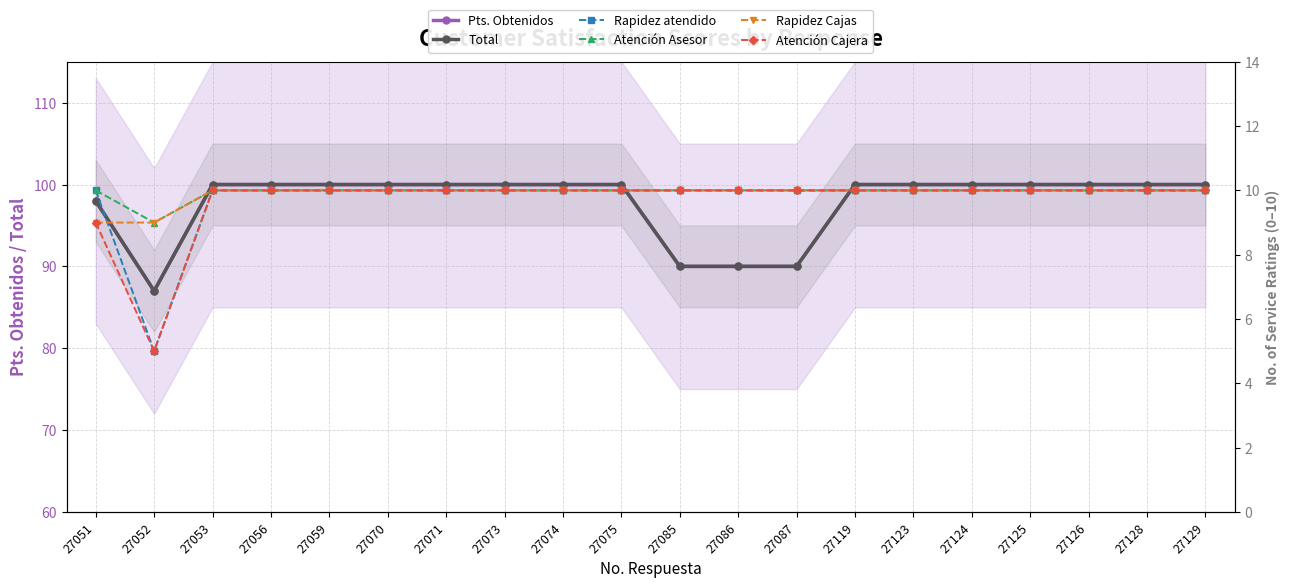

Count the number of data series in this chart.

6